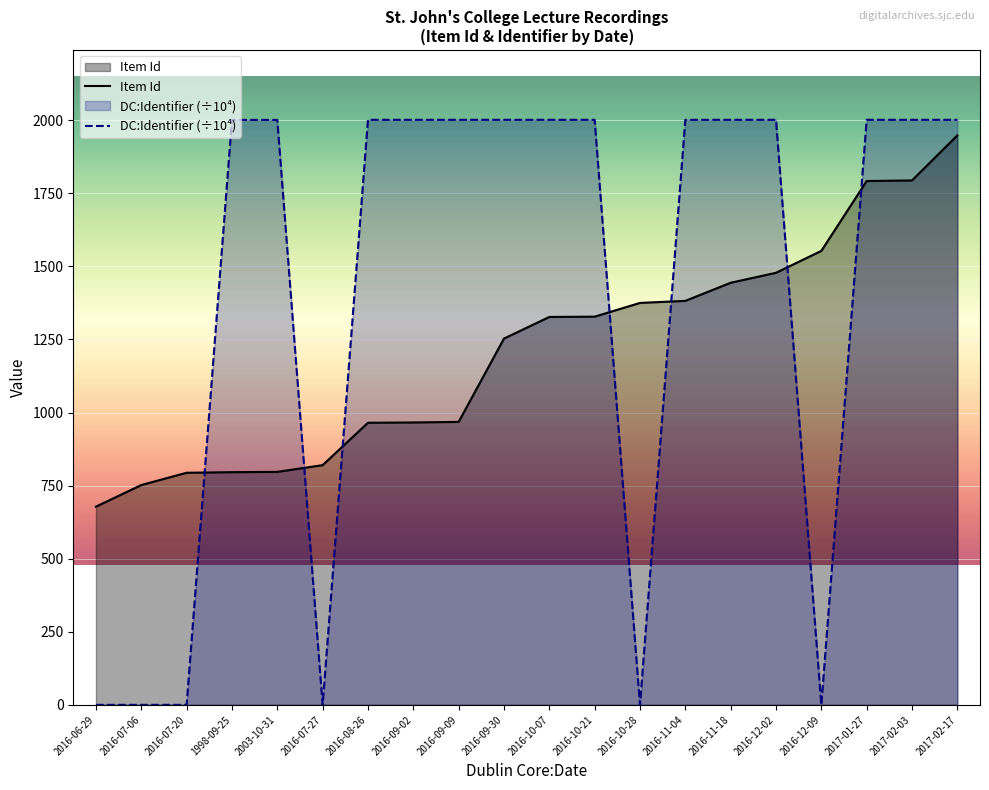

The DC:Identifier (÷10⁴) series shows 2001.4 at 2016-08-26. True or false?

True